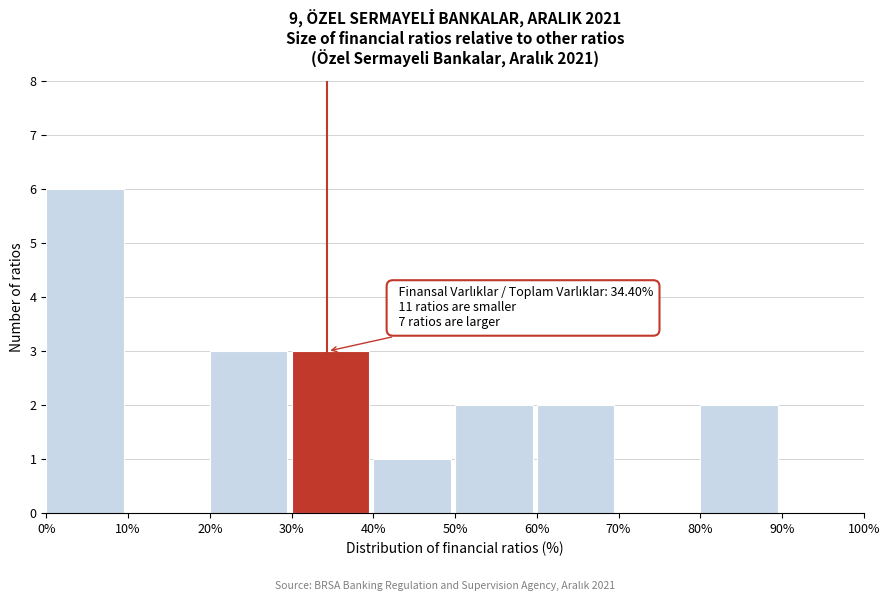

Over which range of the x-axis is the bar tallest?

0% to 10%